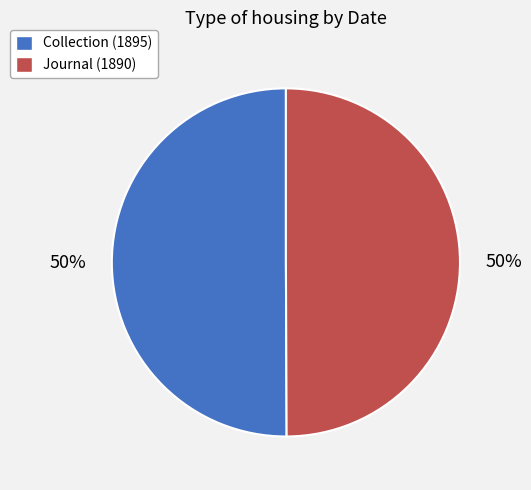

What percentage is the Collection (1895) slice, to the nearest percent?

50%